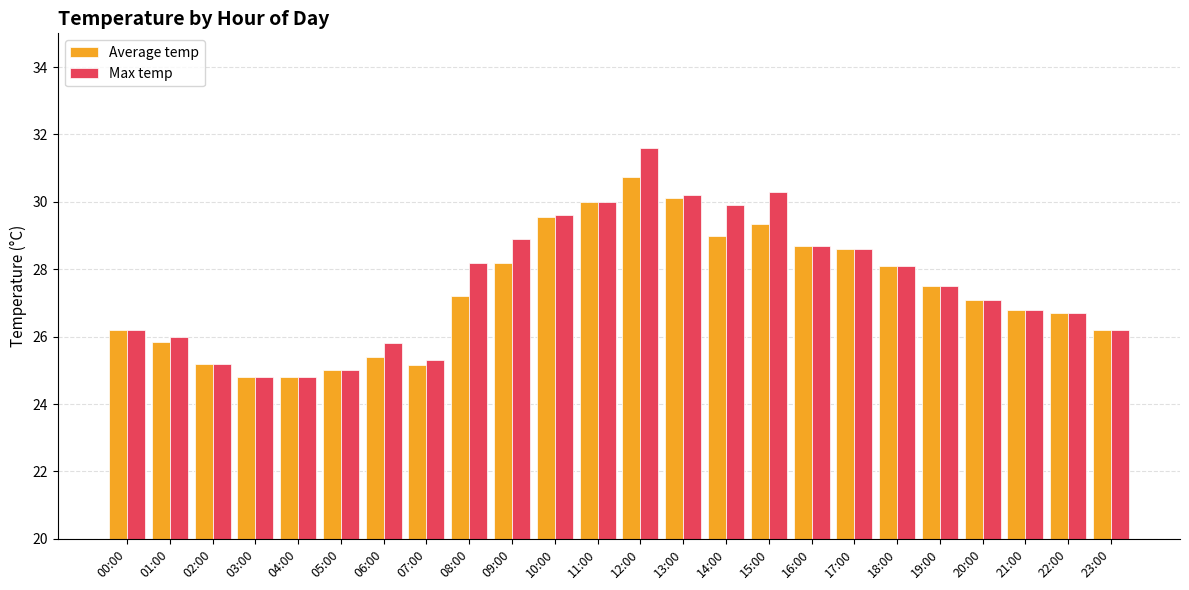

Is the value of Max temp at 13:00 greater than the value of Average temp at 20:00?

Yes